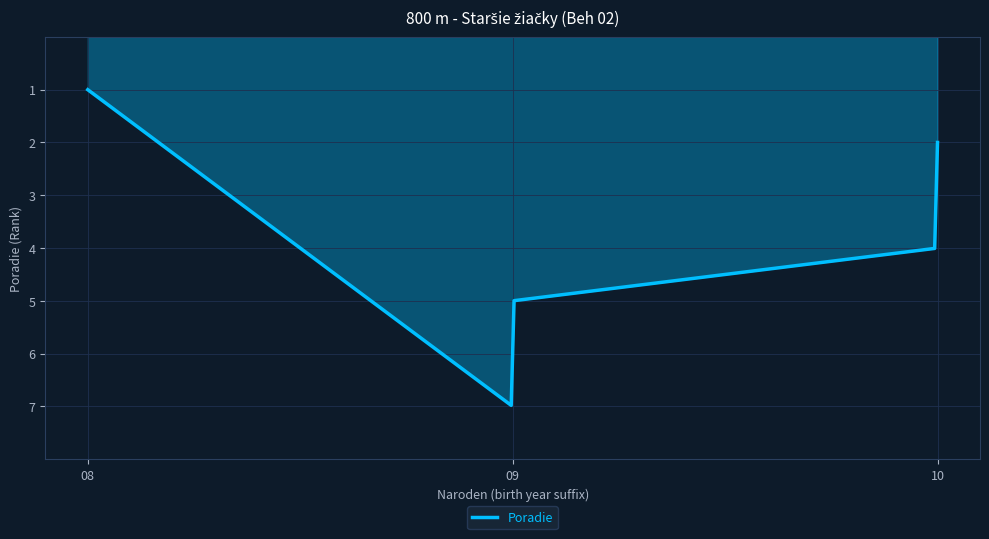

What is the minimum value shown in the chart?

1.0